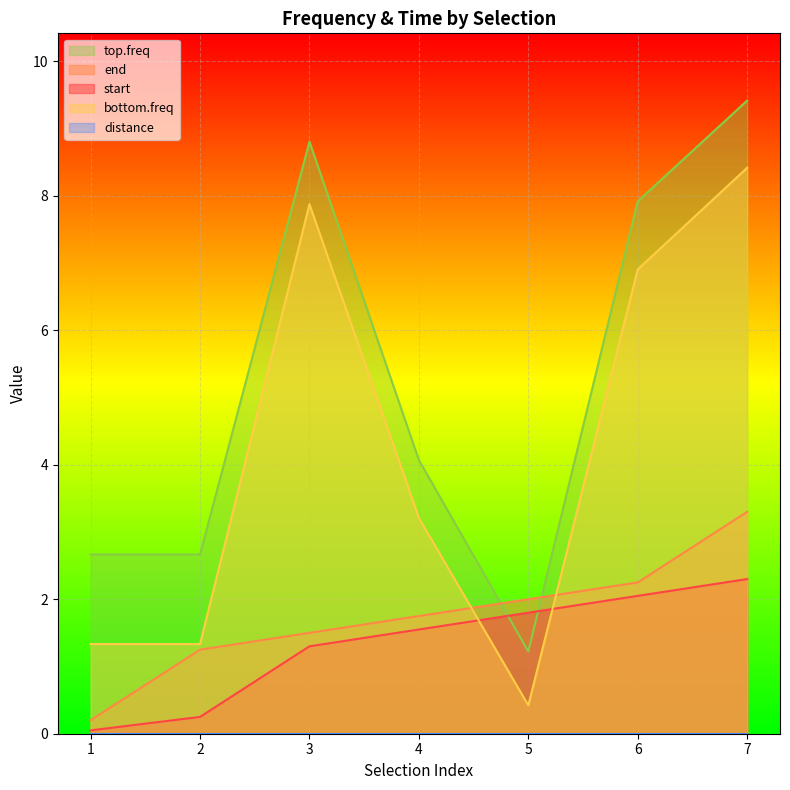

At which label does top.freq reach its minimum?

5